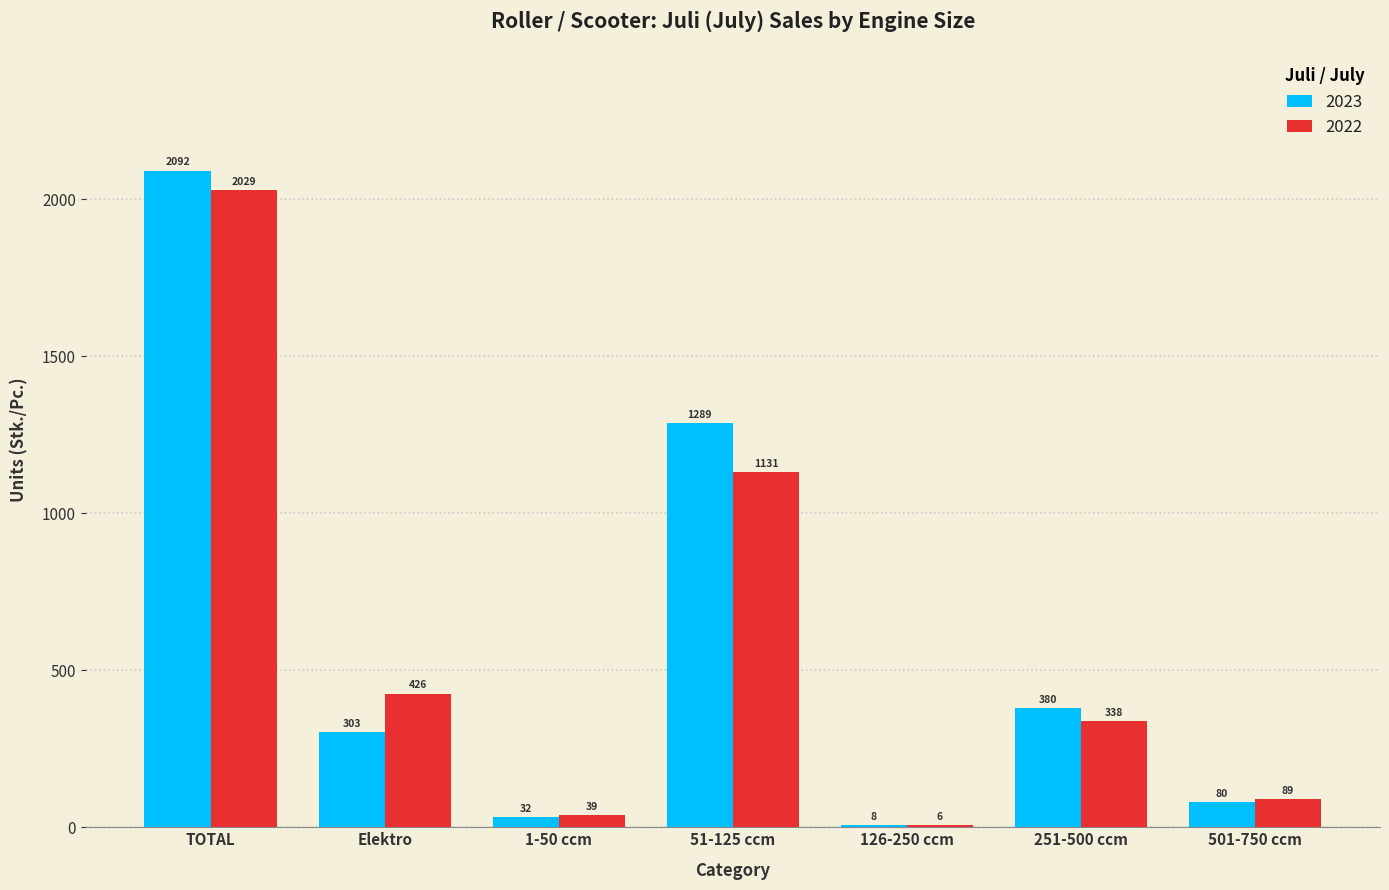

Reading left to right, transcribe all the data shown in this chart.

2023: 2092	303	32	1289	8	380	80
2022: 2029	426	39	1131	6	338	89